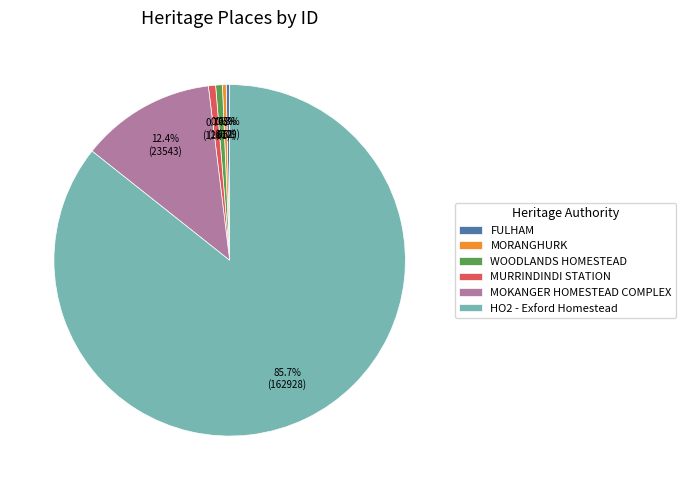

Is there a majority slice in this chart?

Yes